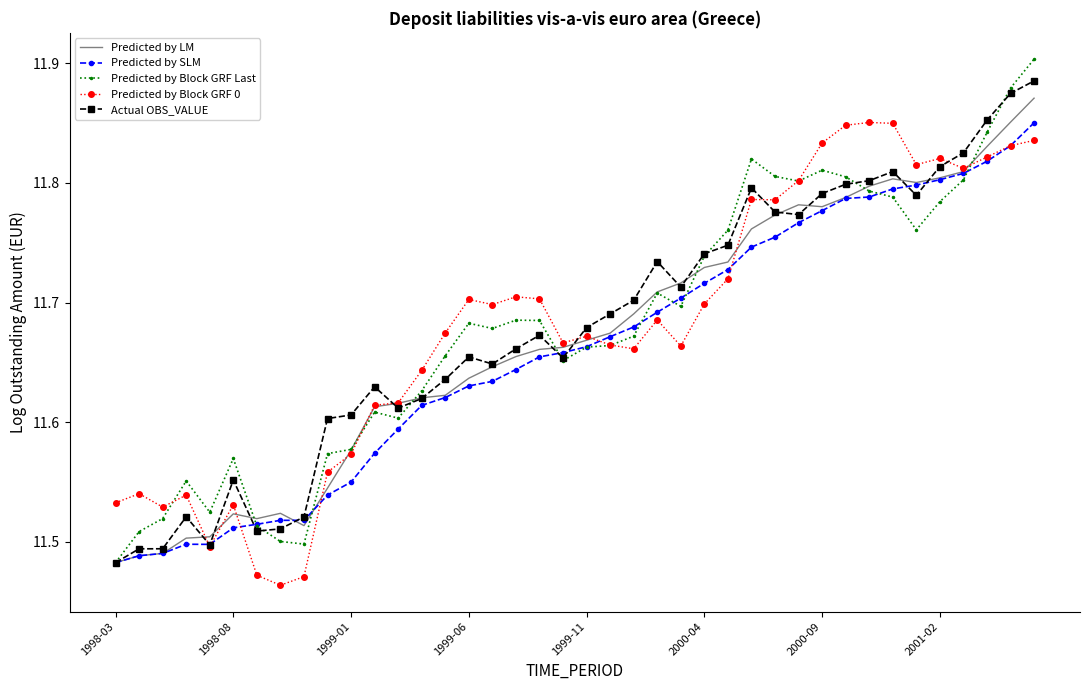

At which category does the chart reach its peak across all series?

39